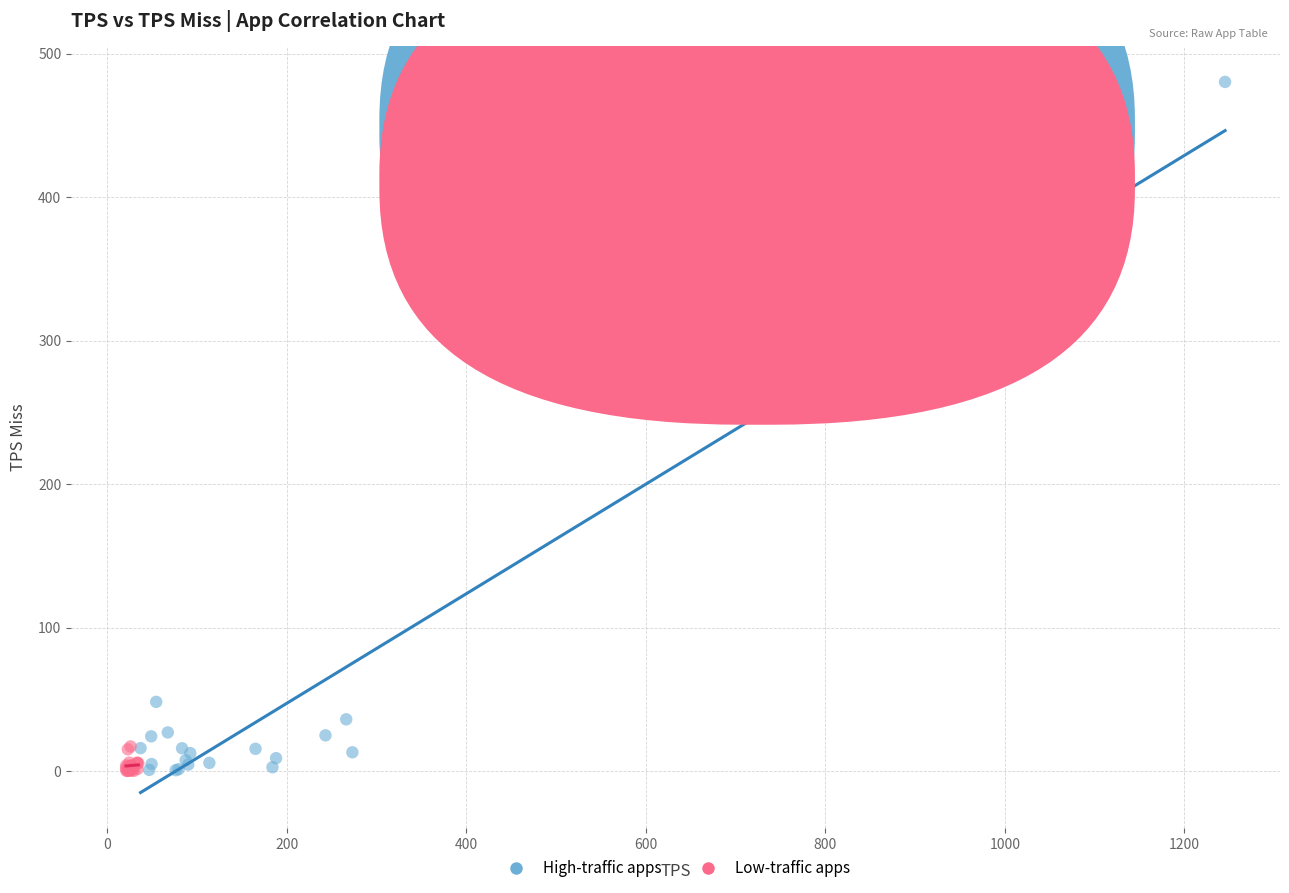

Which series reaches the maximum Y coordinate?

High-traffic apps